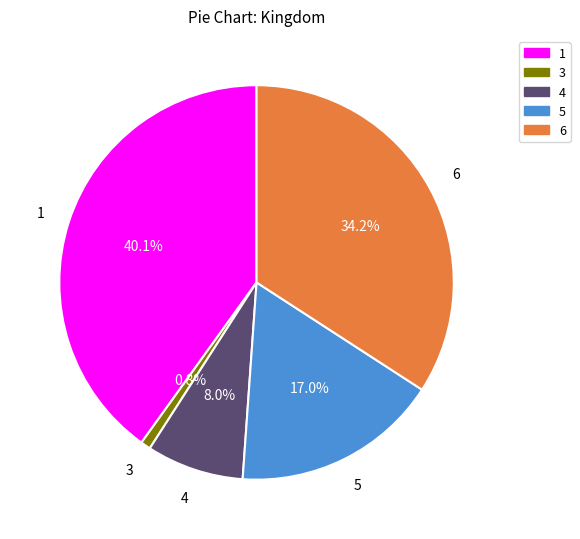

The 3 slice represents 11% of the pie. True or false?

False